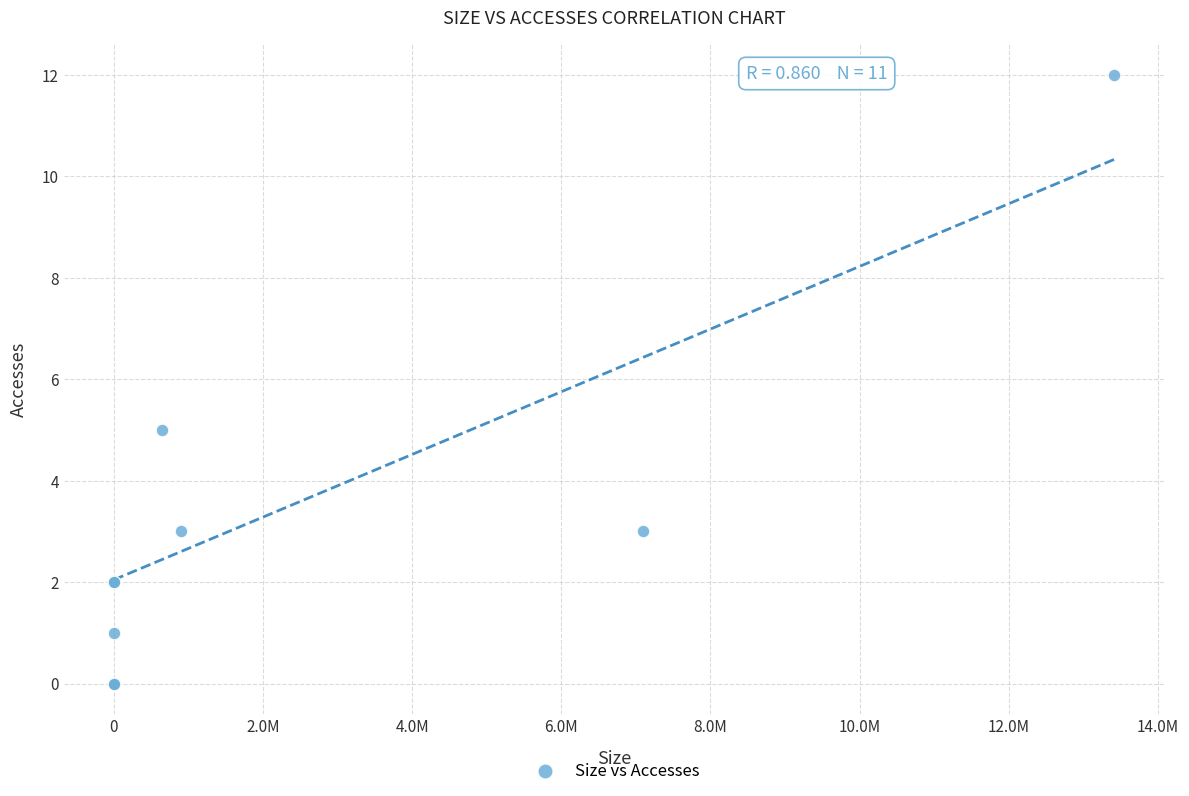

What Y value in the scatter plot is closest to 6?

5